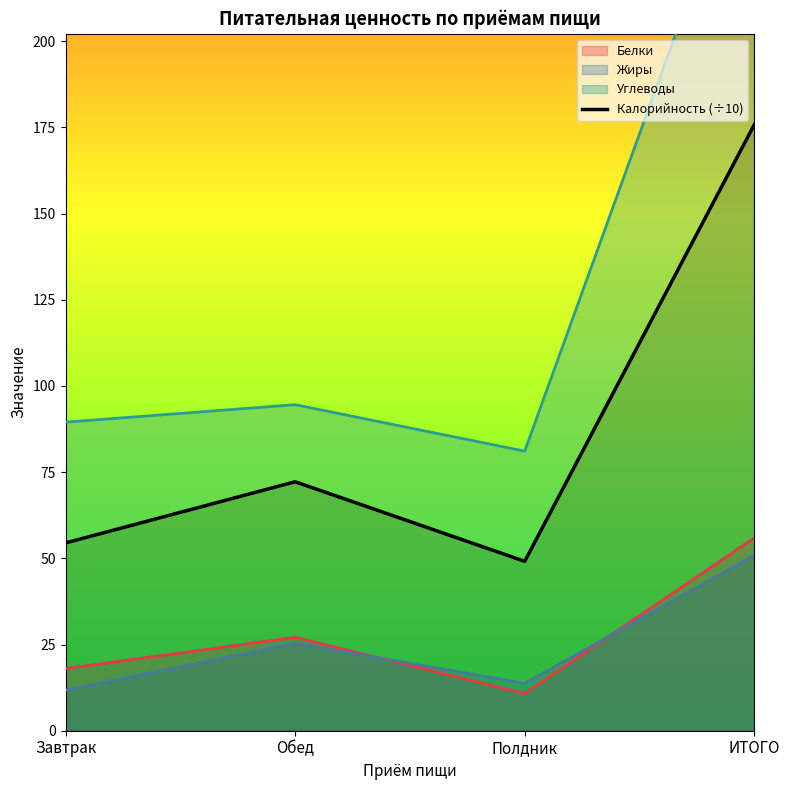

True or false: the data has more than 1 interior local peaks.

False